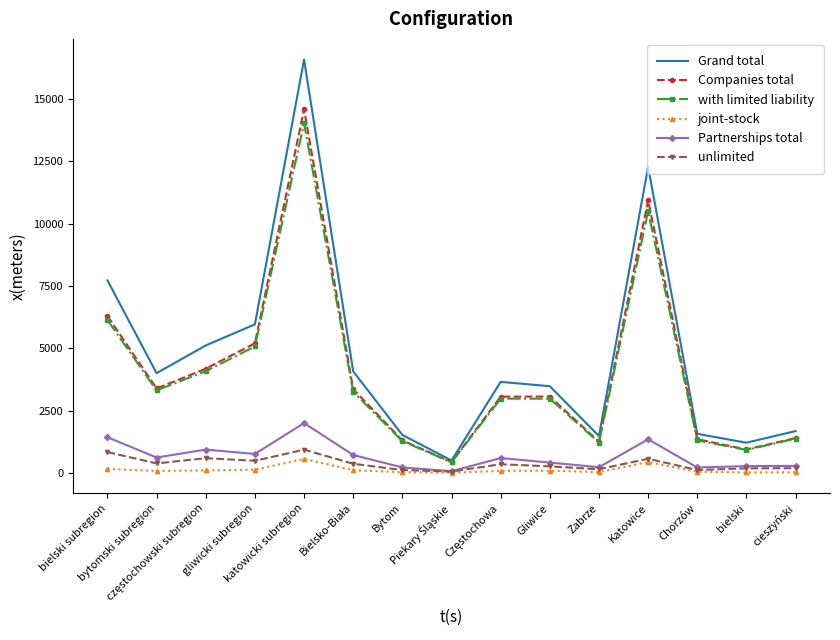

Between bielski subregion and bielski, which series saw the biggest shift?

Grand total